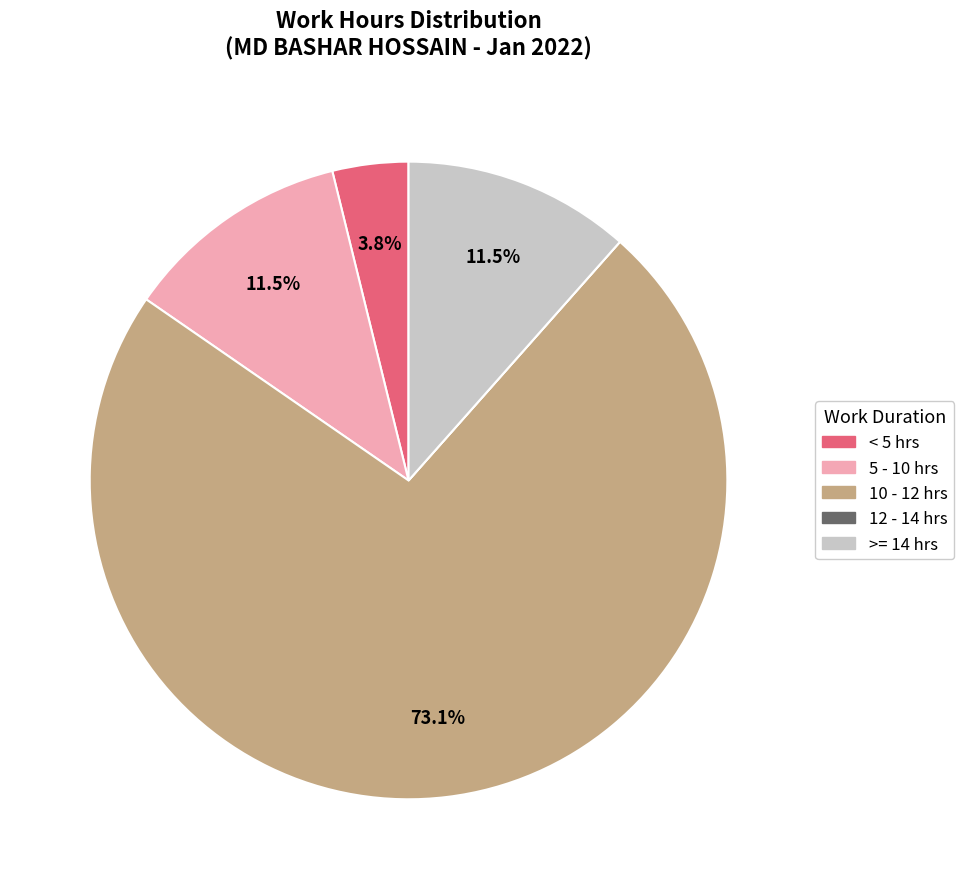

Does any single category account for the majority?

Yes